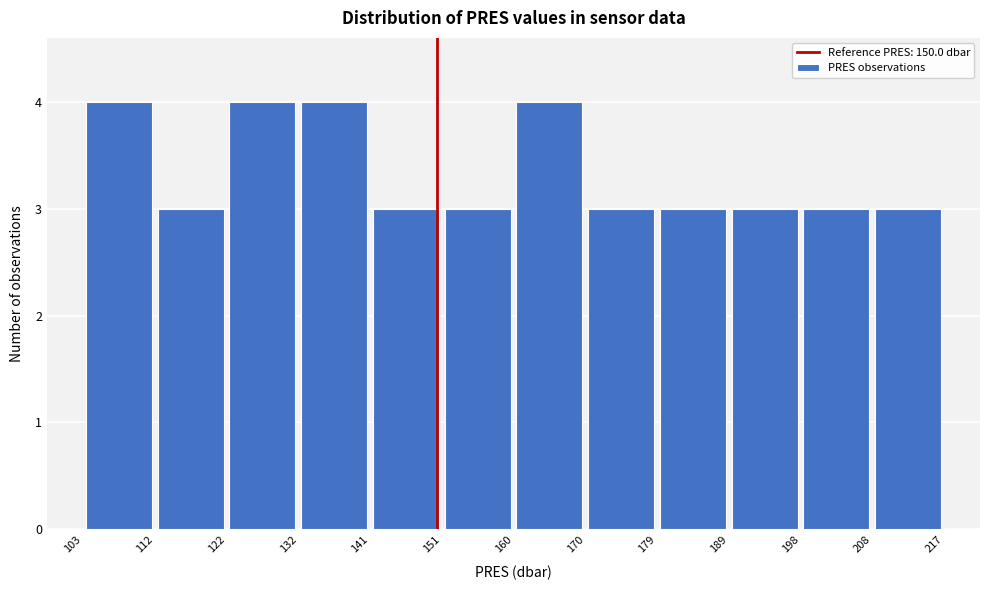

Reading left to right, transcribe this chart: for each bar, give the range it covers on the x-axis and its height. The values are not printed on the chart, so give them approximately, as read against the axis.

103 to 112: 4
112 to 122: 3
122 to 132: 4
132 to 141: 4
141 to 151: 3
151 to 160: 3
160 to 170: 4
170 to 179: 3
179 to 189: 3
189 to 198: 3
198 to 208: 3
208 to 217: 3